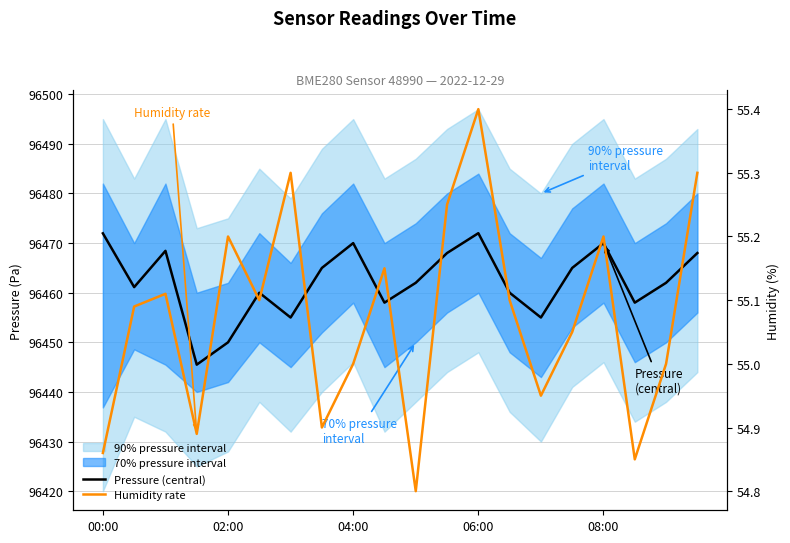

True or false: Humidity rate has more than 0 points higher than both neighbors.

True